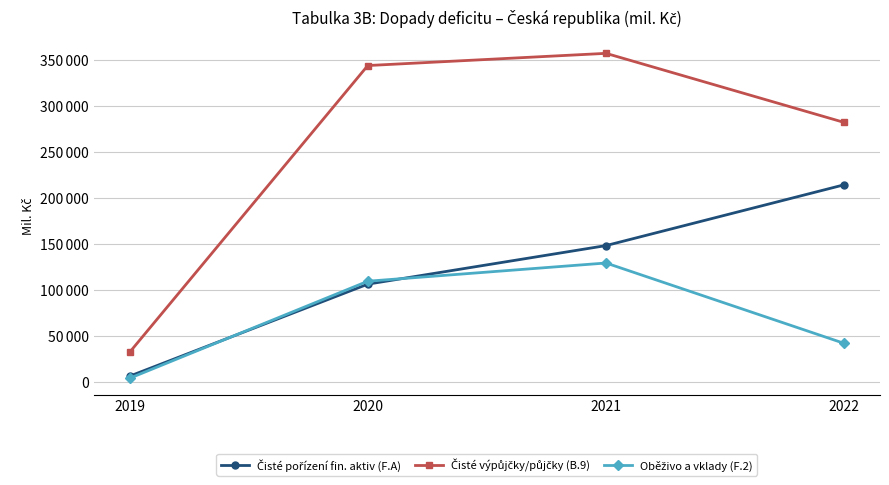

True or false: Čisté výpůjčky/půjčky (B.9) has more than 2 interior local peaks.

False